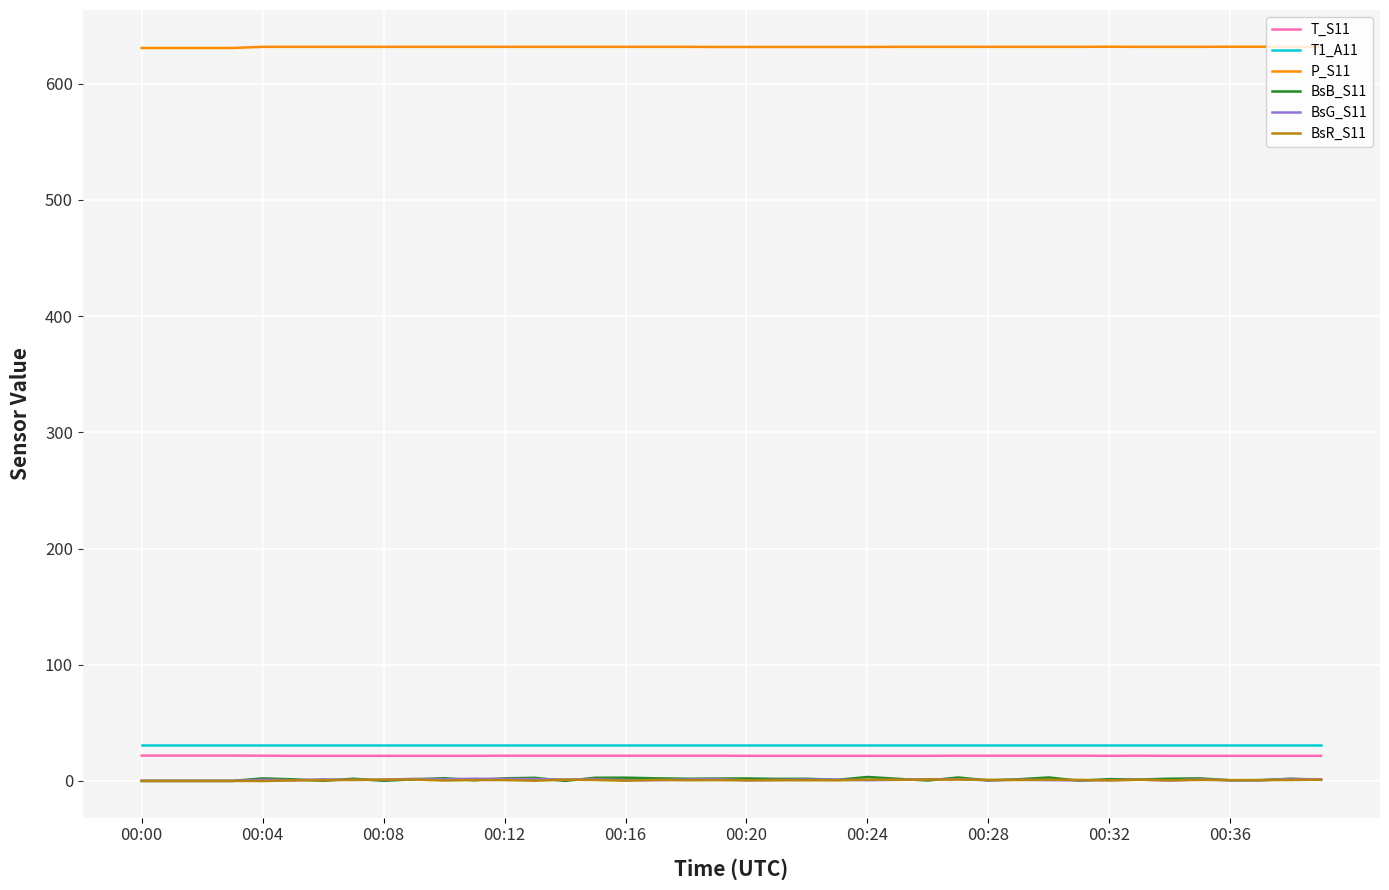

Which series has the widest spread of values?

BsB_S11